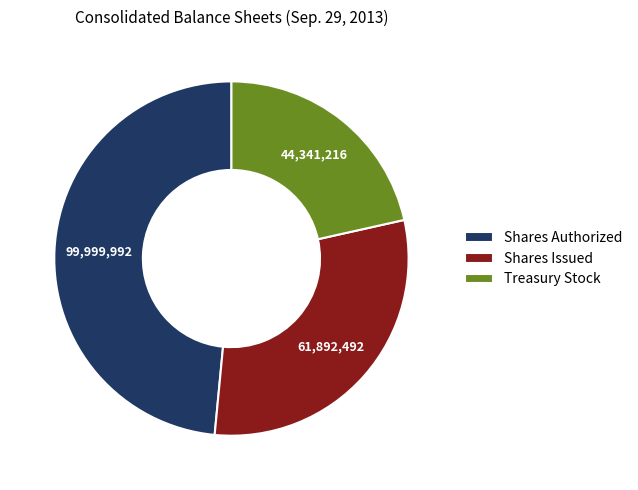

The Shares Issued slice represents 30% of the pie. True or false?

True